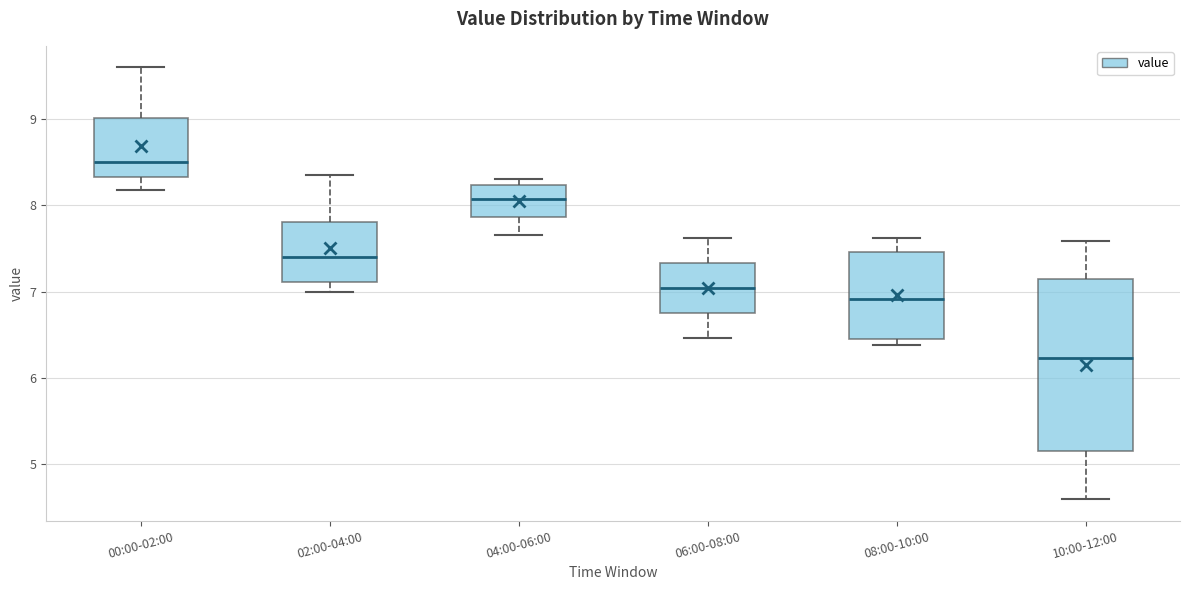

Comparing the boxes themselves (not the whiskers), which one is the tallest?

10:00-12:00